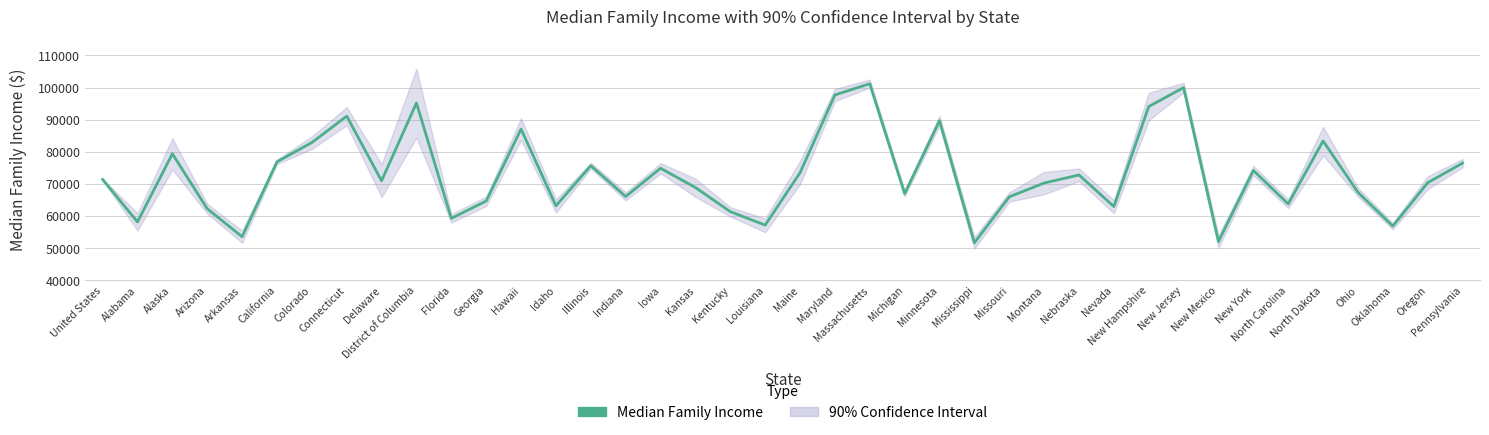

Reading left to right, extract all data points from this chart.

United States=71400	Alabama=58200	Alaska=79400	Arizona=62300	Arkansas=53600	California=76900	Colorado=82900	Connecticut=91100	Delaware=71000	District of Columbia=95200	Florida=59300	Georgia=64700	Hawaii=87100	Idaho=63200	Illinois=75700	Indiana=66100	Iowa=74900	Kansas=68900	Kentucky=61400	Louisiana=57200	Maine=73500	Maryland=97700	Massachusetts=101200	Michigan=67000	Minnesota=89700	Mississippi=51700	Missouri=66000	Montana=70300	Nebraska=72800	Nevada=63000	New Hampshire=94100	New Jersey=100000	New Mexico=52100	New York=74200	North Carolina=63800	North Dakota=83400	Ohio=67400	Oklahoma=56900	Oregon=70400	Pennsylvania=76500